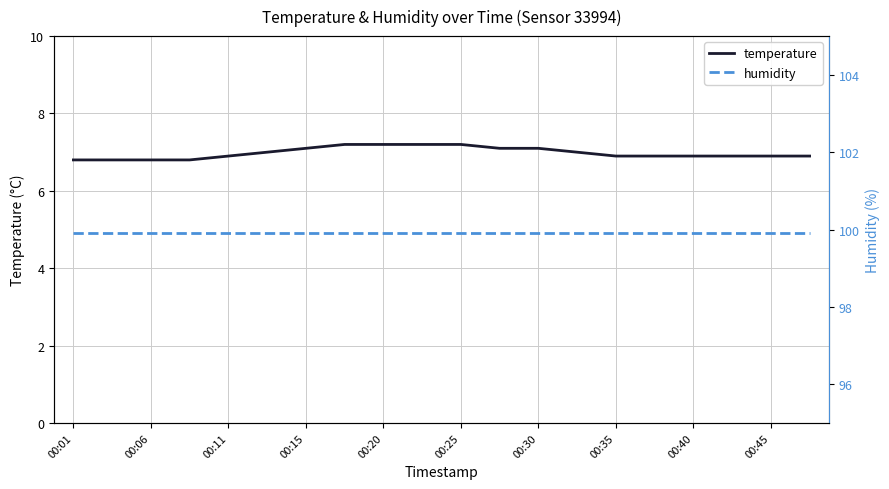

Does the chart have visible grid lines?

Yes